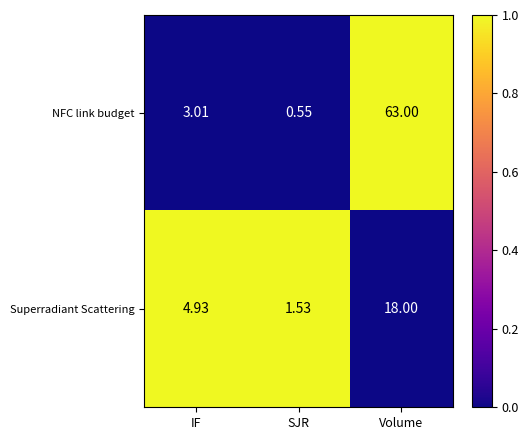

At IF, list the series in order from largest to smallest.

Superradiant Scattering, NFC link budget